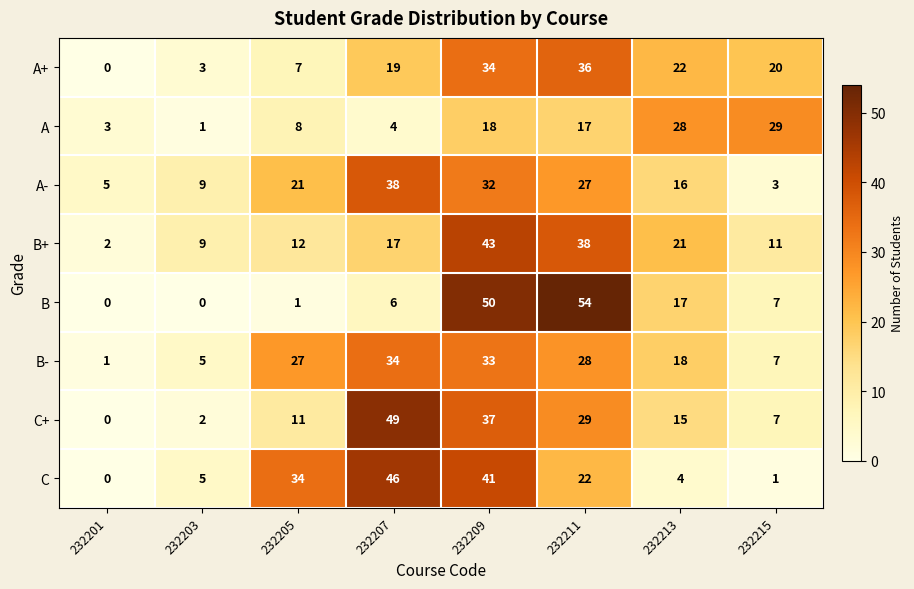

What is the total value across all series at 232207?

213